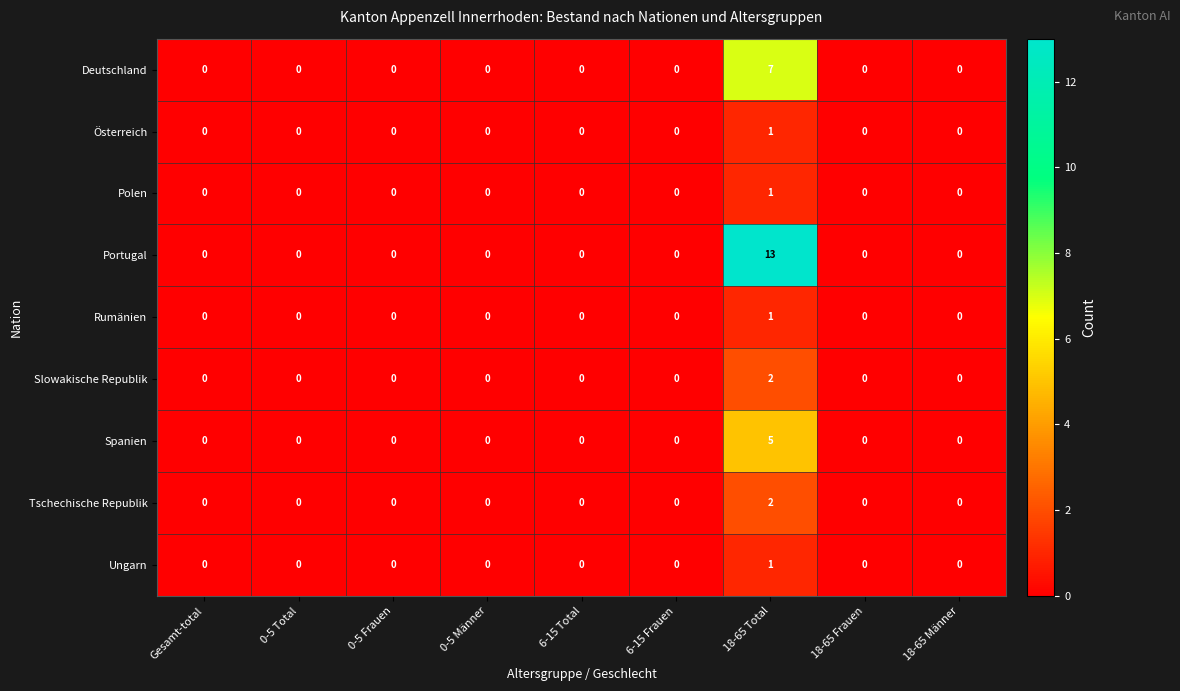

Is the value of Österreich at 18-65 Total greater than the value of Tschechische Republik at 18-65 Total?

No